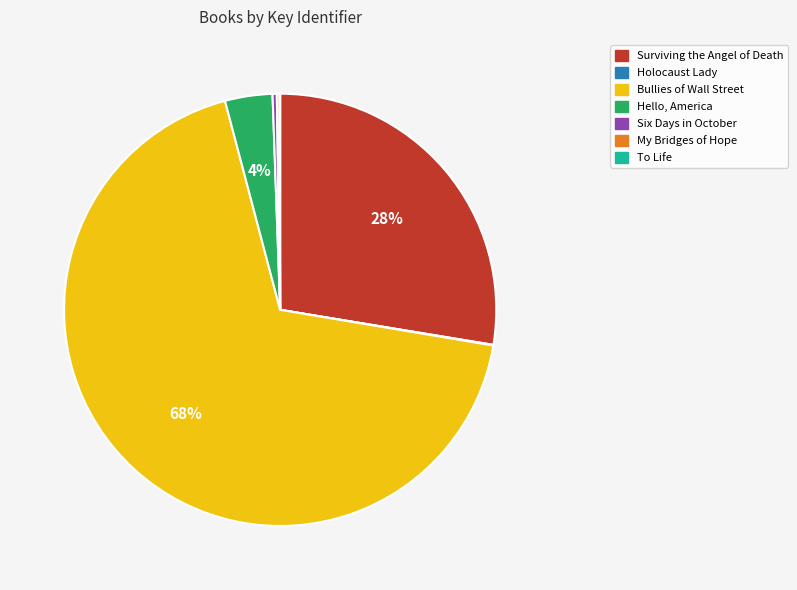

Which category has the biggest portion of the pie?

Bullies of Wall Street